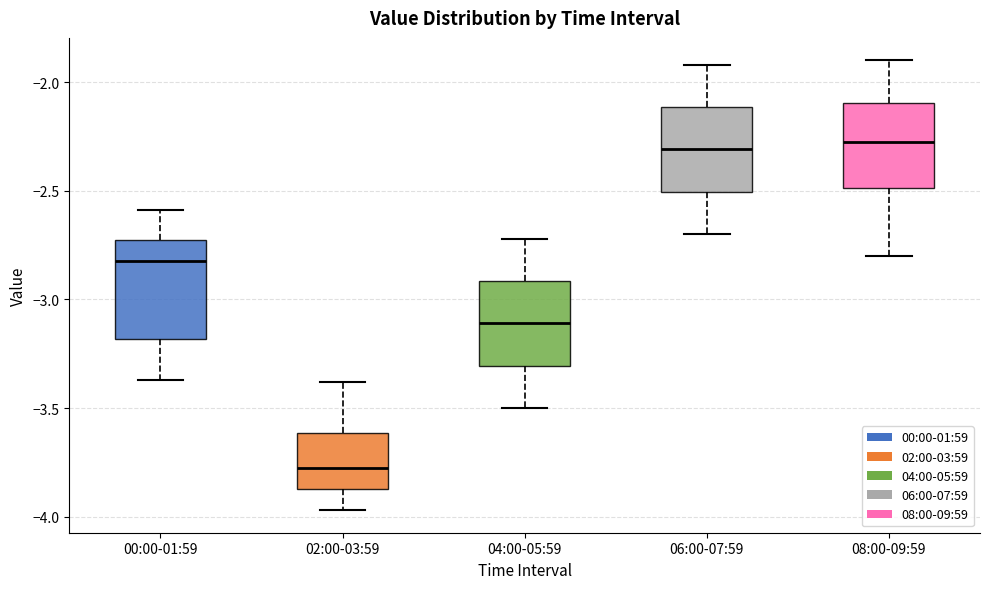

Where does the median line of the box for 02:00-03:59 sit on the y-axis? The values are not printed on the chart, so give them approximately, as read against the axis.

-3.75